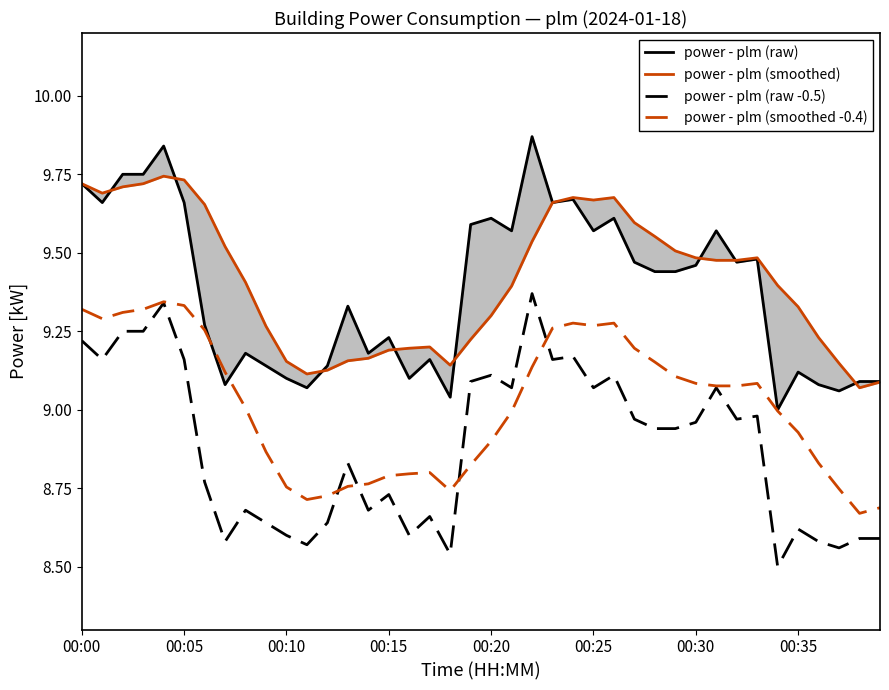

What is the difference between the power - plm (raw -0.5) values at 27 and 26?

0.1